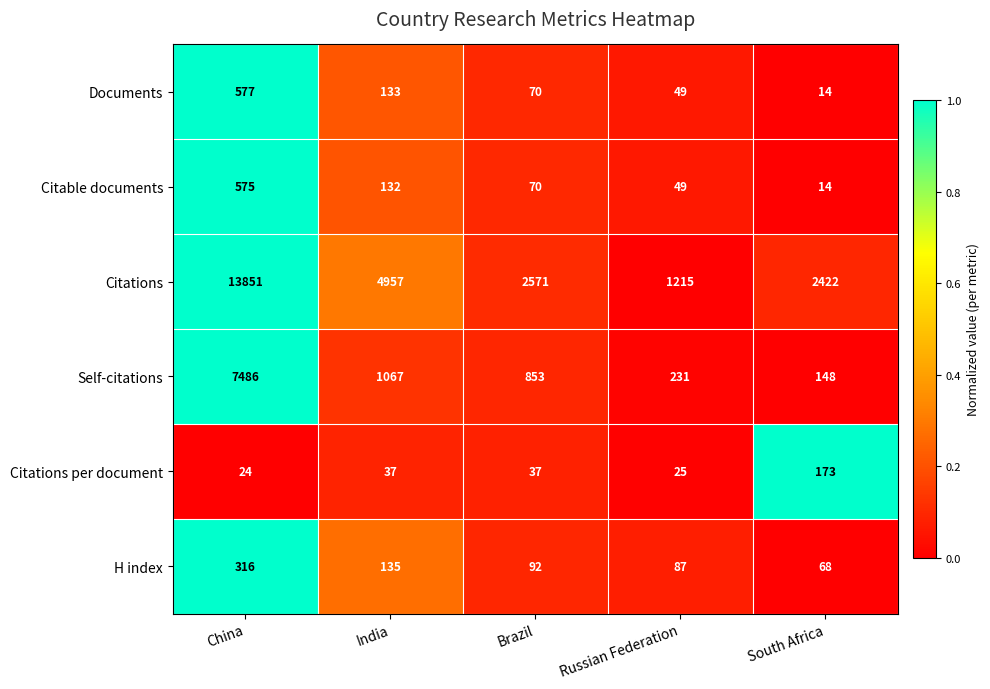

At which label is H index closest to 192?

India